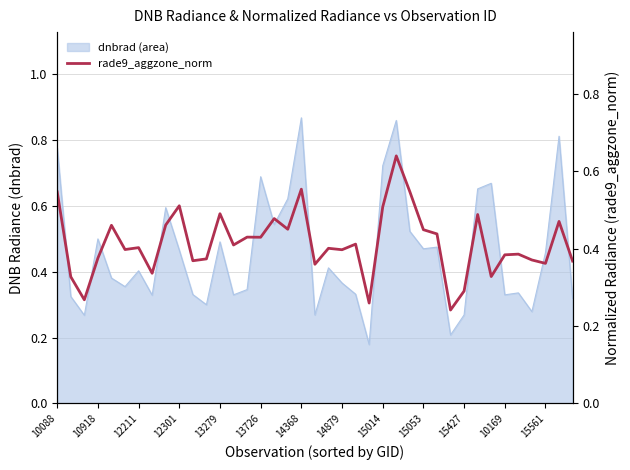

What is the minimum value shown in the chart?

0.2